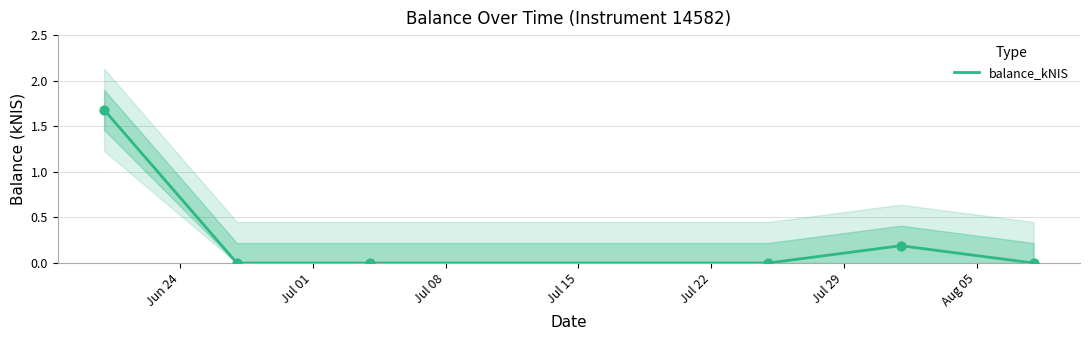

Which has a higher value, Jul 15 or Jun 24?

Jun 24